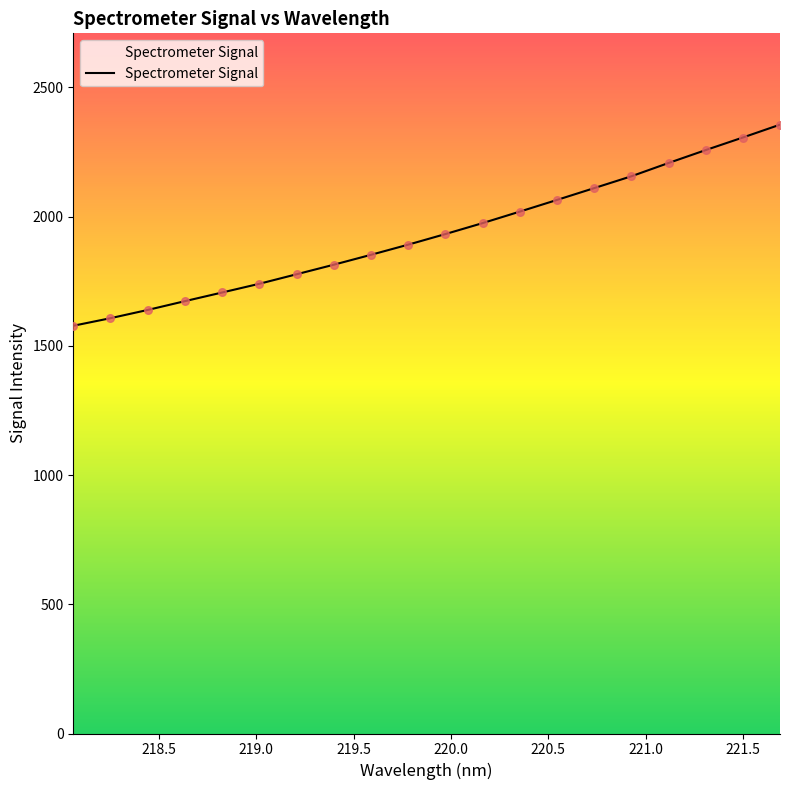

What is the greatest value displayed?

2355.4